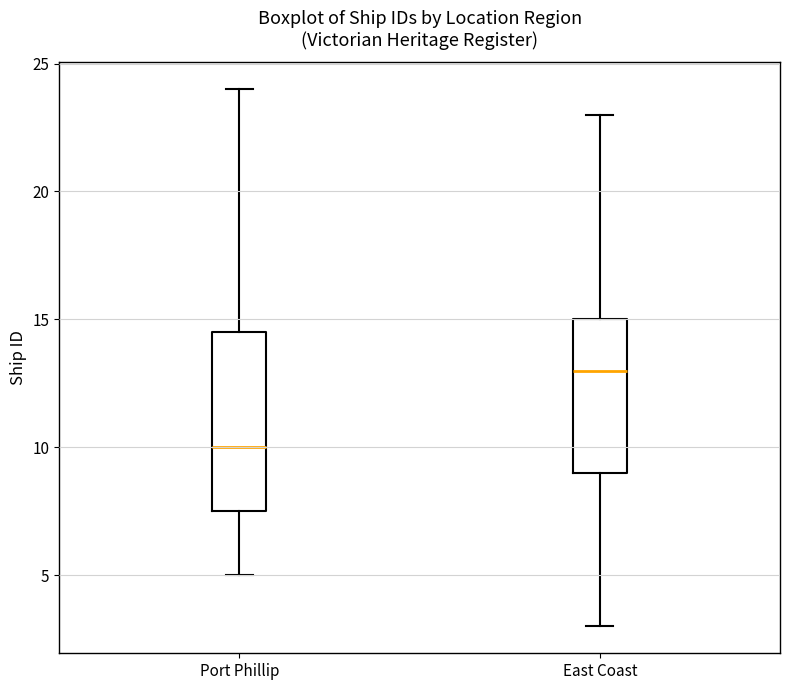

Which box's median line is the highest?

East Coast